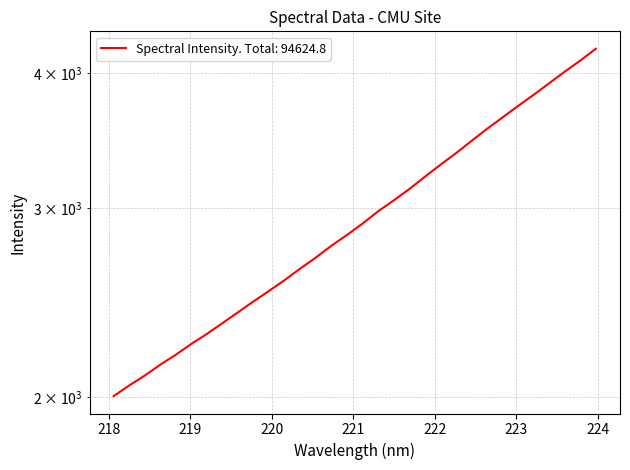

At which label does the data first exceed 2901?

221.1174